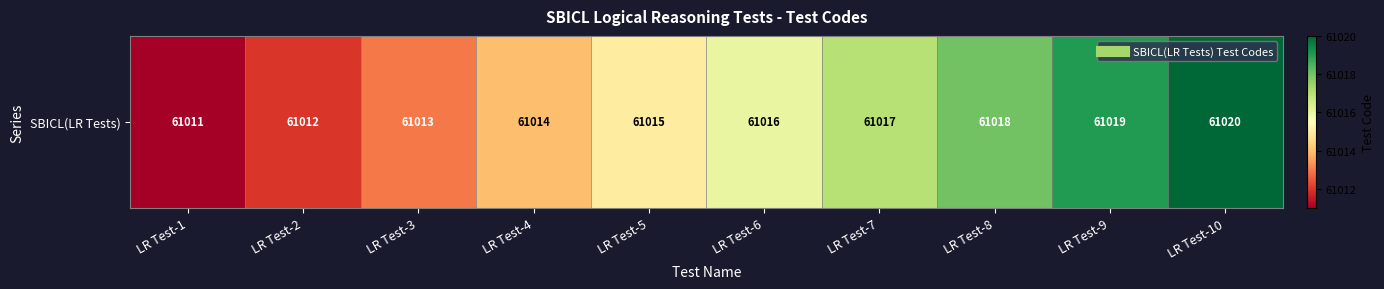

True or false: the data shows 61014 at LR Test-4.

True